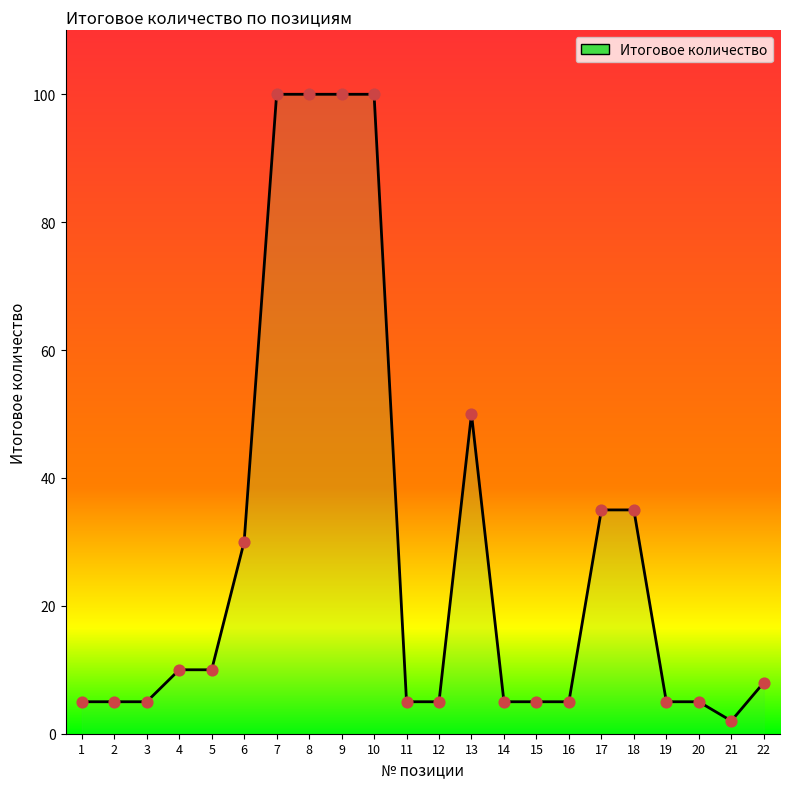

Approximately how many times larger is the value at 18 compared to 22?

4.4